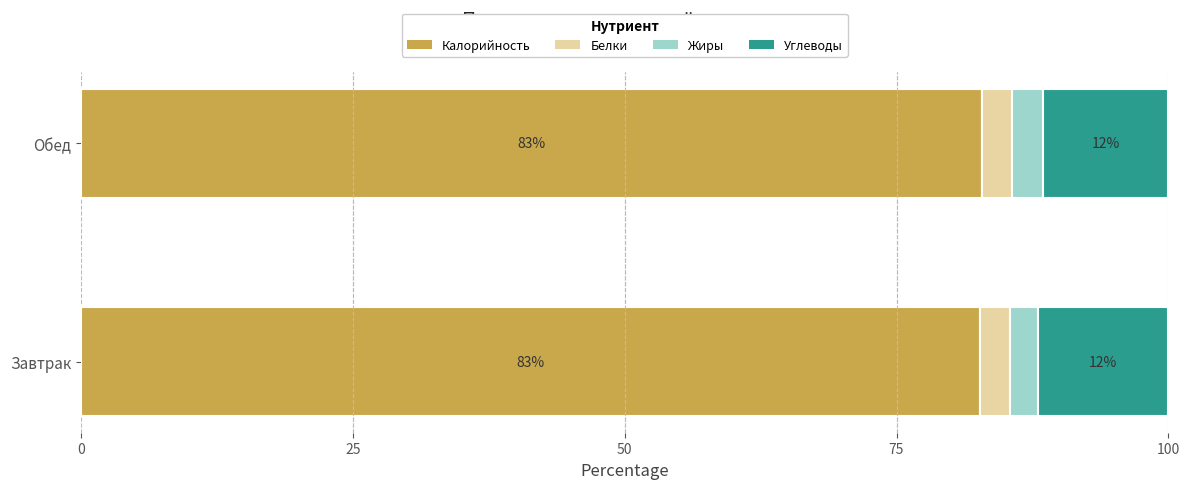

The value of Калорийность at Завтрак is 108.9. True or false?

False